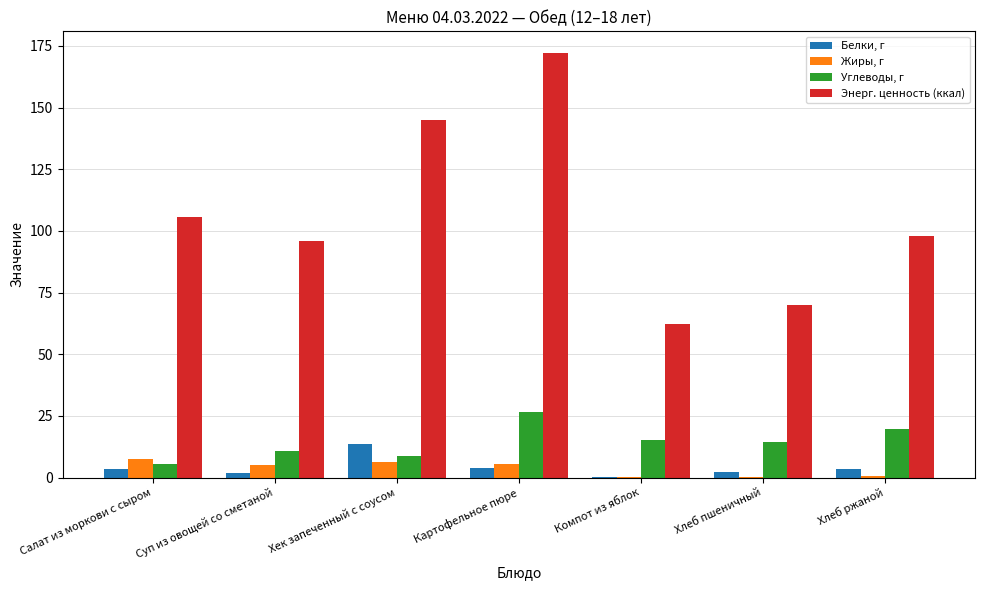

The value of Углеводы, г at Компот из яблок is 15.0. True or false?

True